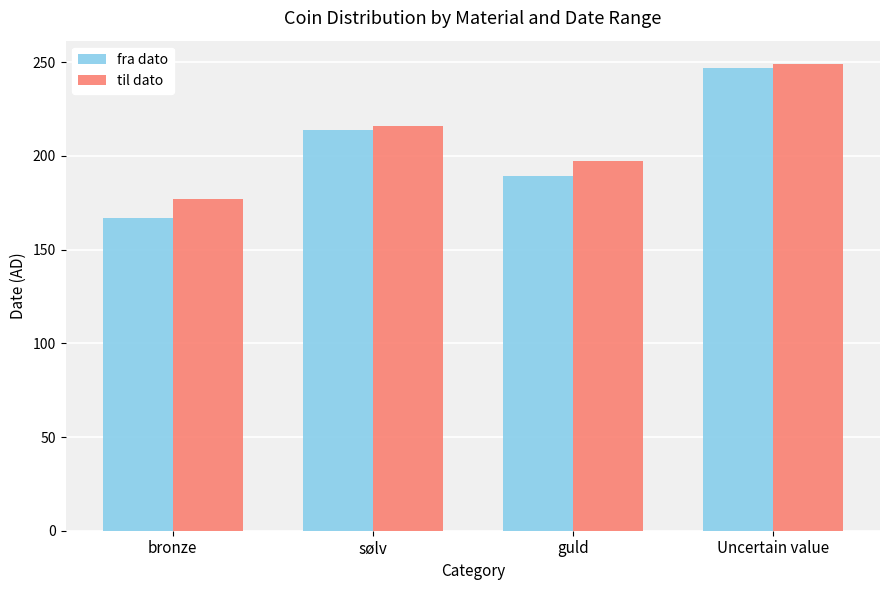

True or false: fra dato has a value of 167 at bronze.

True